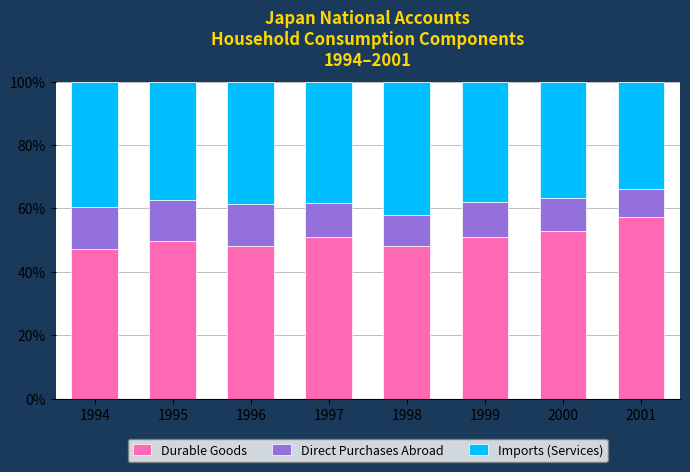

The Durable Goods series shows 21.1 at 1994. True or false?

False